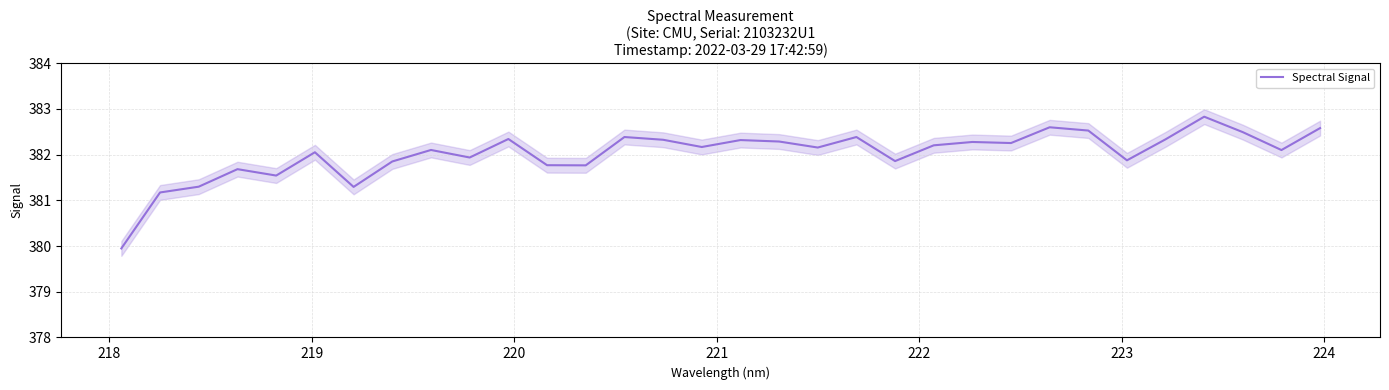

What is the maximum value for Spectral Signal?

382.8